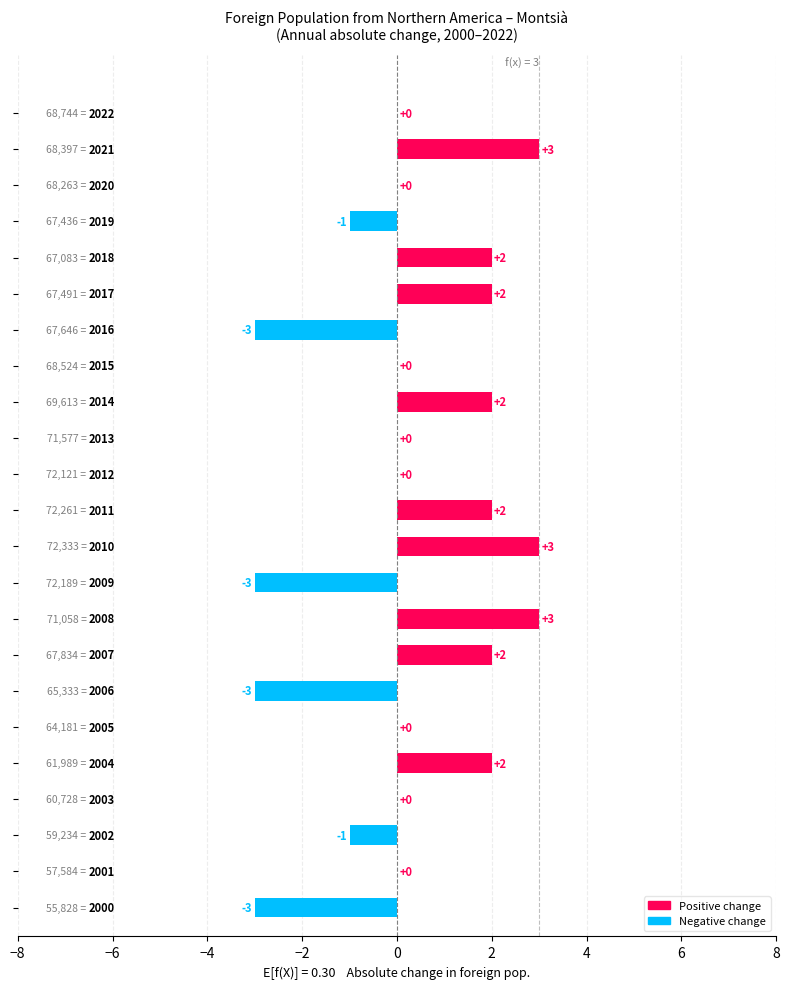

What is the sum of all values?

7